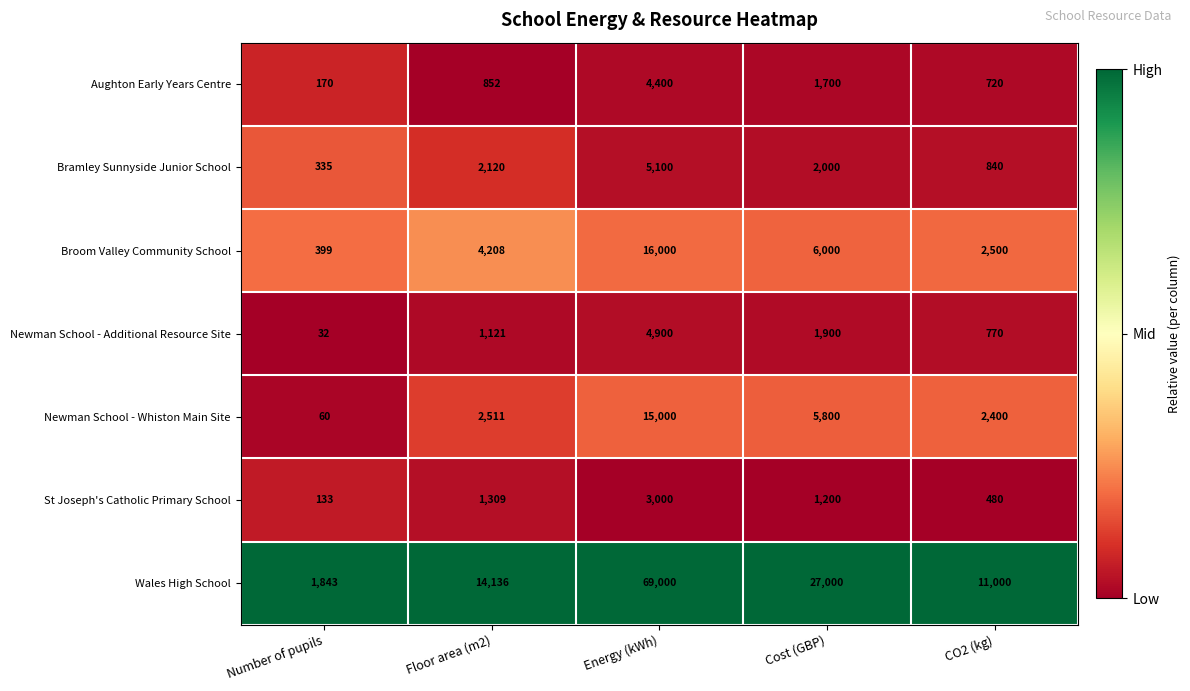

What is the spread (max minus min) of values at CO2 (kg)?

10520